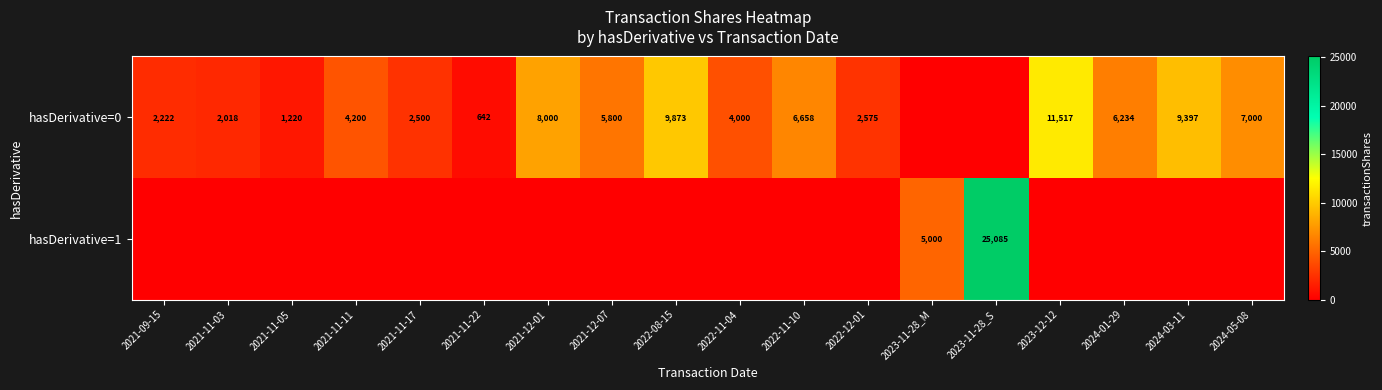

Is it true that hasDerivative=0 equals 3687 at 2024-01-29?

False